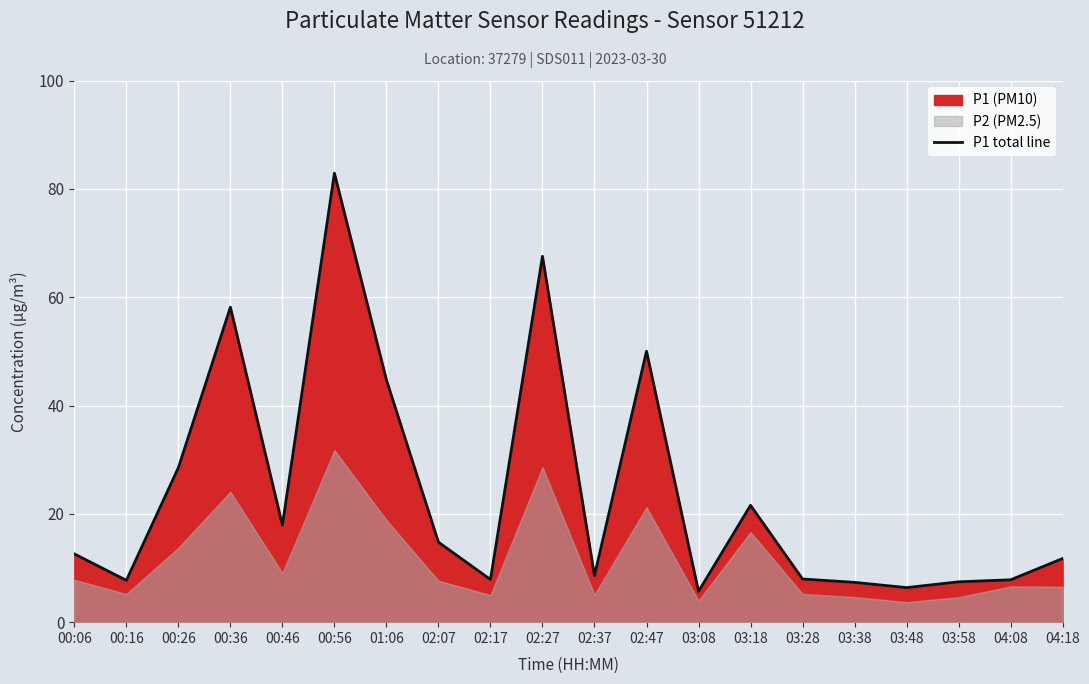

What is the smallest value displayed?

5.7